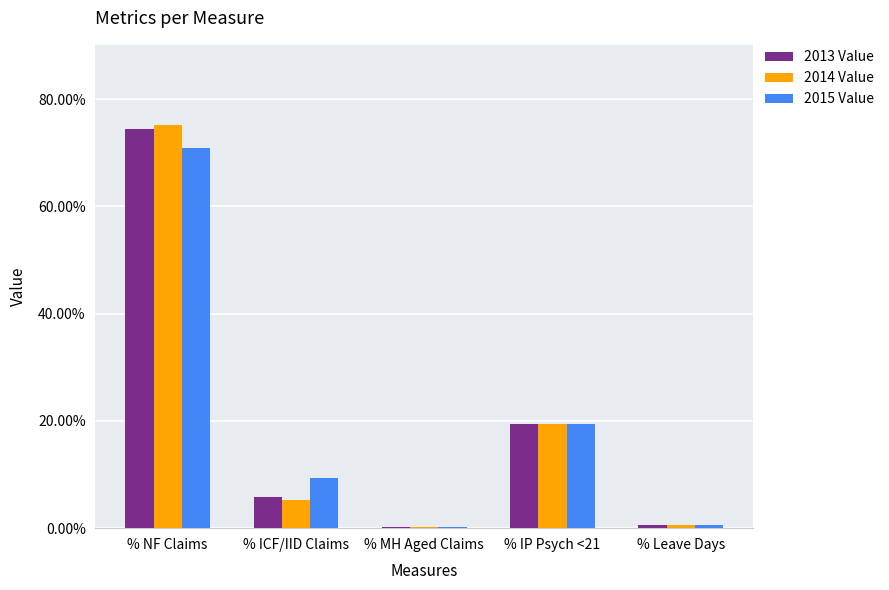

What is the sum of the 2013 Value values at % ICF/IID Claims and % IP Psych <21?

25.3